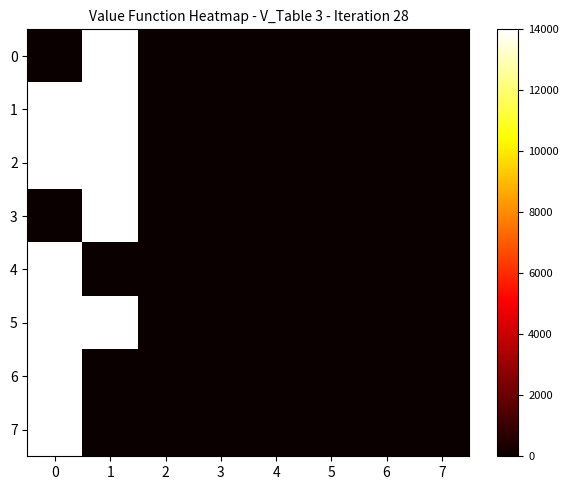

Which series changed the most between 0 and 2?

5